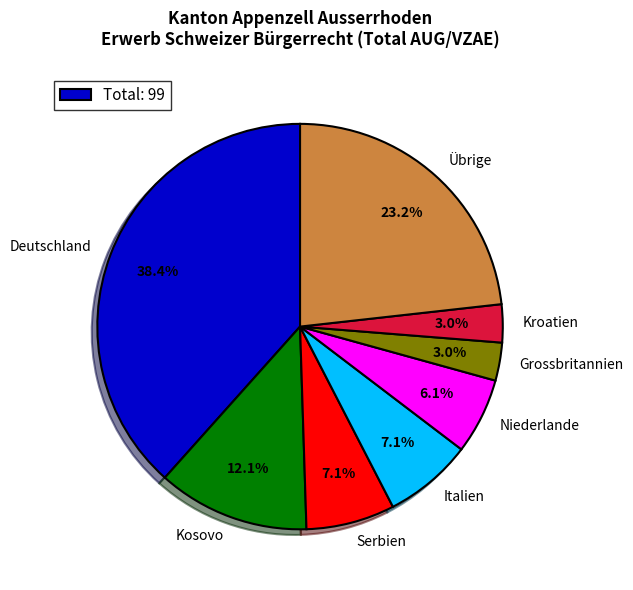

Is the sum of Deutschland and Kosovo greater than half?

Yes